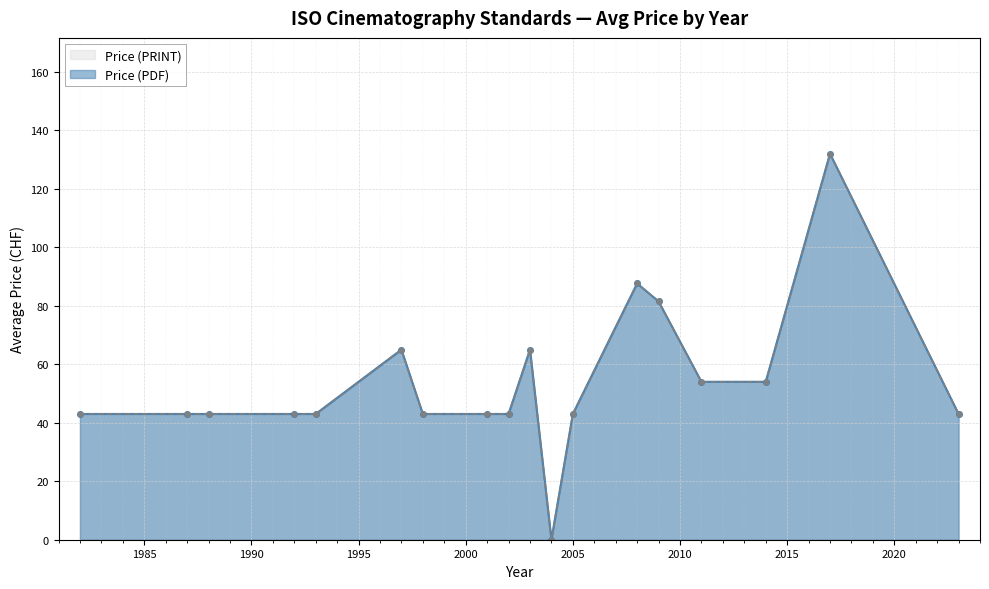

List the labels in order of Price (PDF) value, largest first.

2017, 2008, 2009, 1997, 2003, 2011, 2014, 1982, 1987, 1988, 1992, 1993, 1998, 2001, 2002, 2005, 2023, 2004